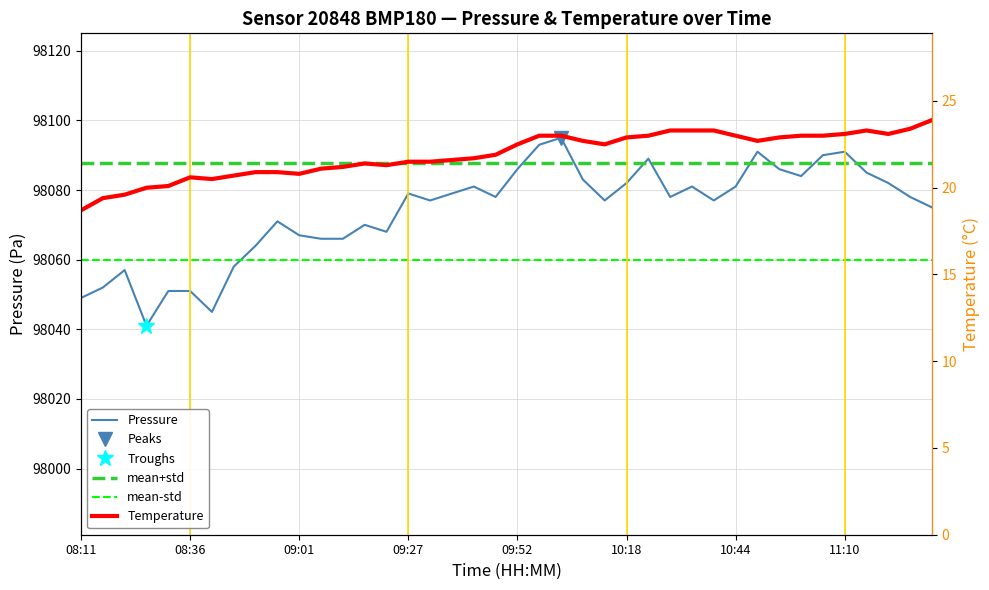

How many interior local valleys does the pressure series have?

9